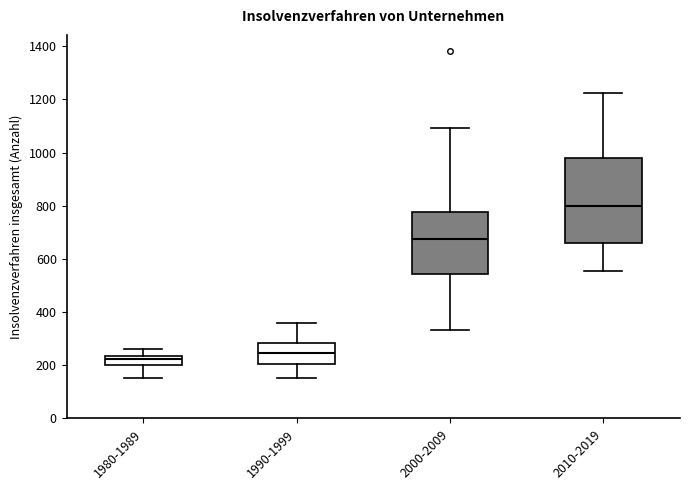

Comparing the boxes themselves (not the whiskers), which one is the tallest?

2010-2019